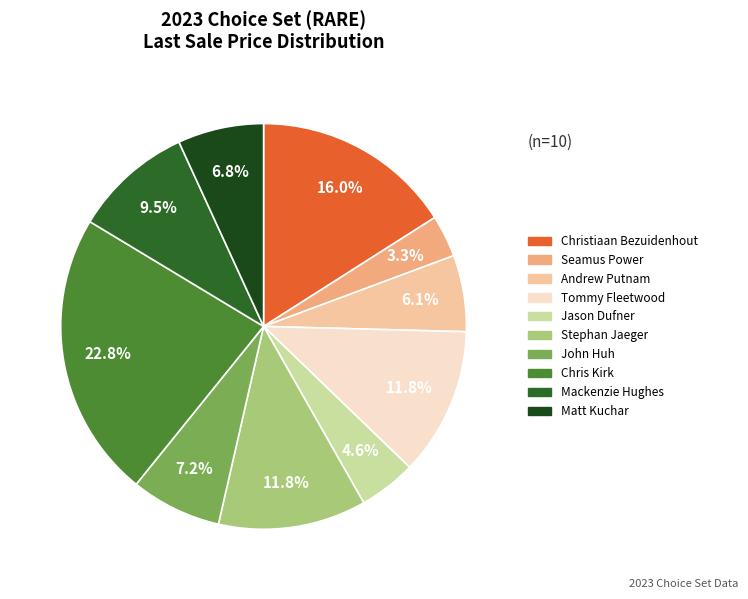

Between Andrew Putnam and Chris Kirk, which is larger?

Chris Kirk